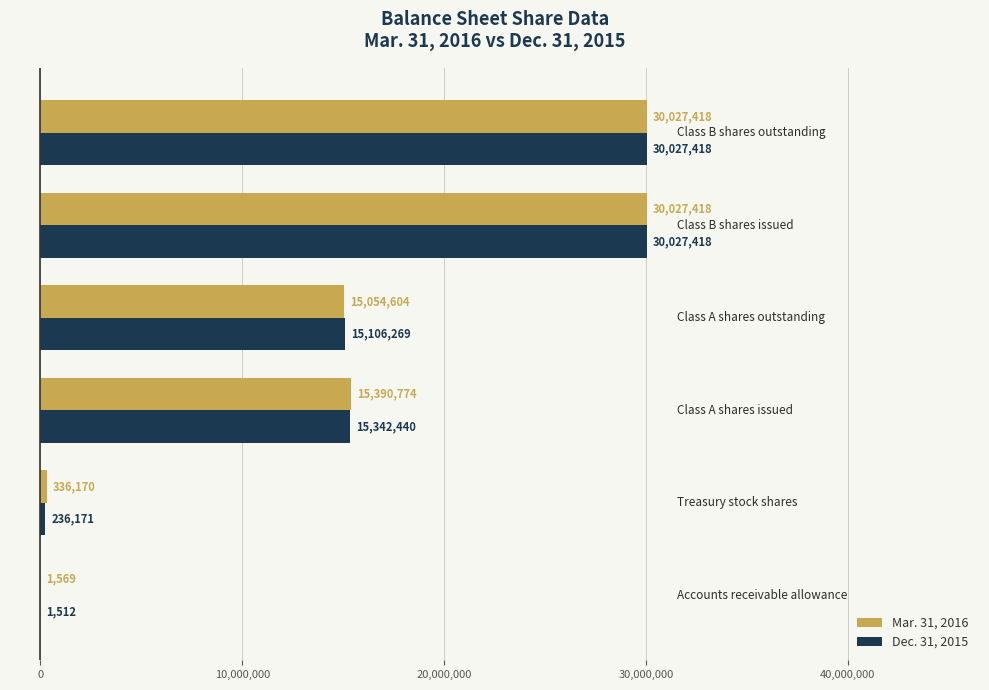

What is the maximum value shown in the chart?

30027418